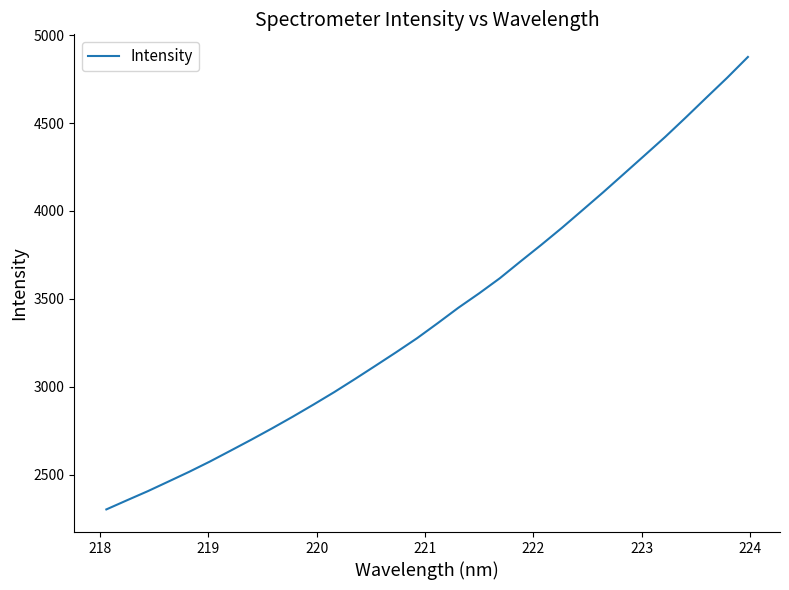

What is the smallest value displayed?

2302.4